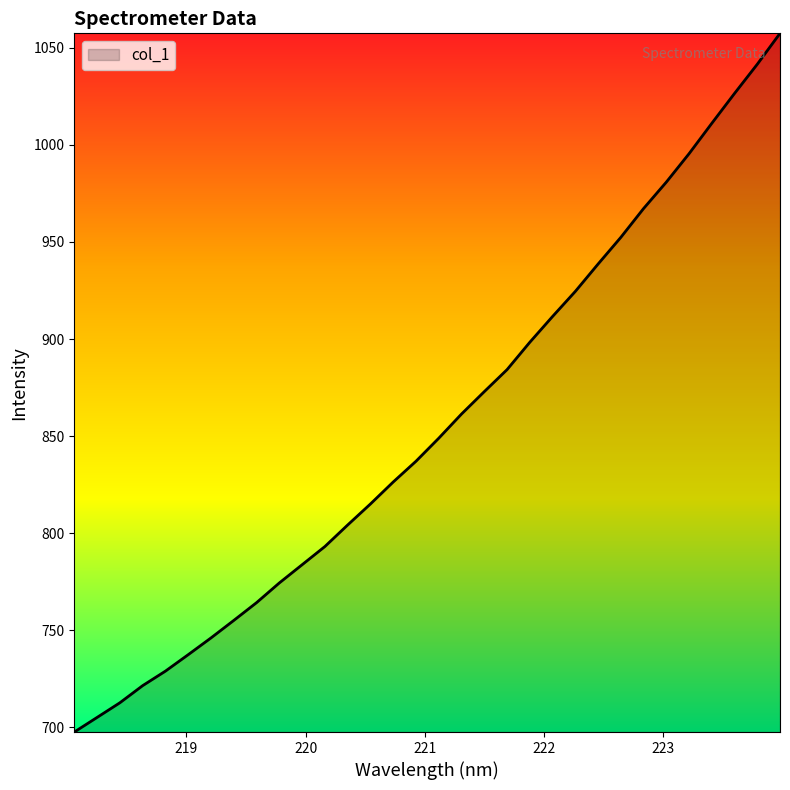

What is the minimum value shown in the chart?

697.6